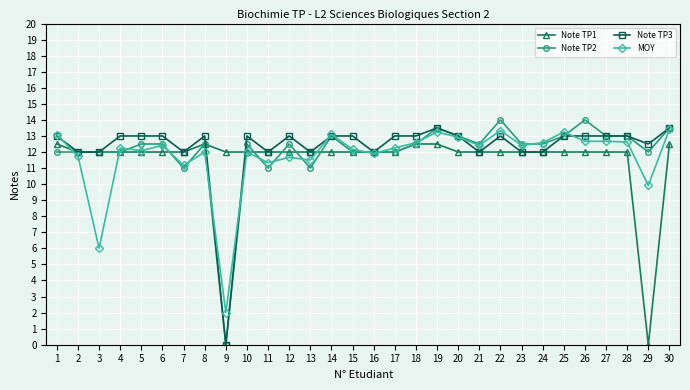

What is the total value across all series at 30?

52.9